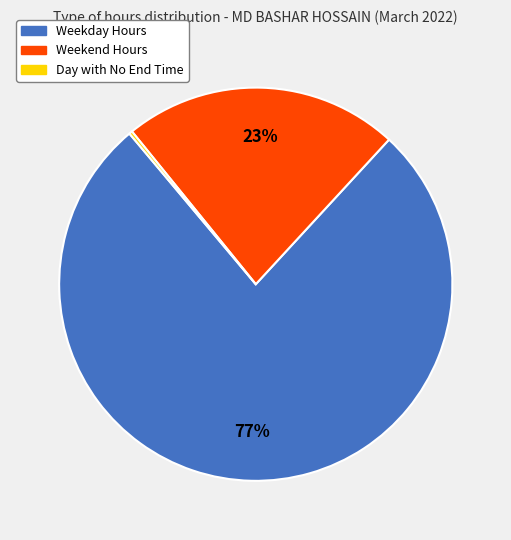

True or false: Weekday Hours accounts for 69% of the total.

False